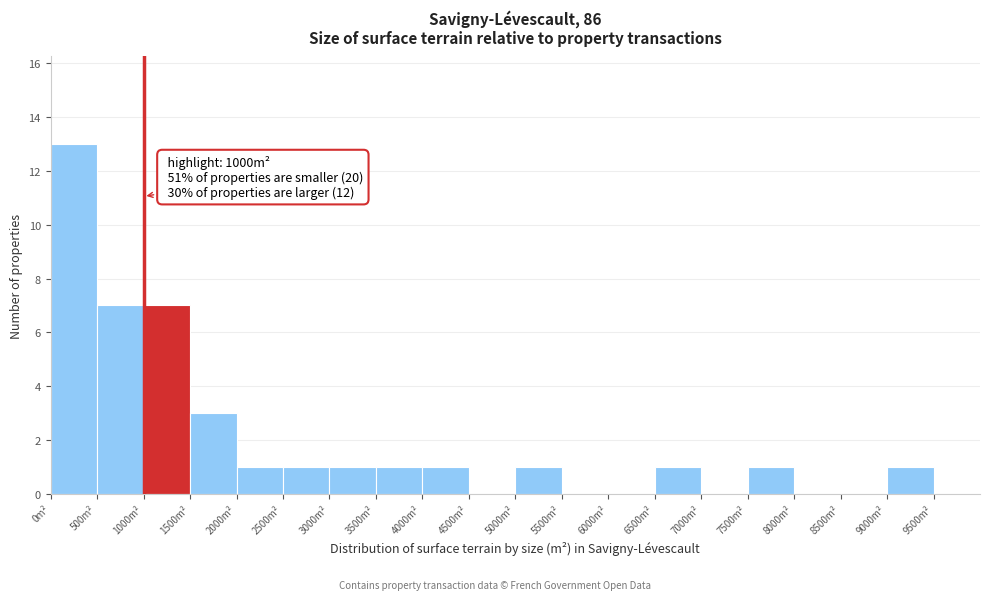

Over which range of the x-axis is the bar tallest?

0 to 500